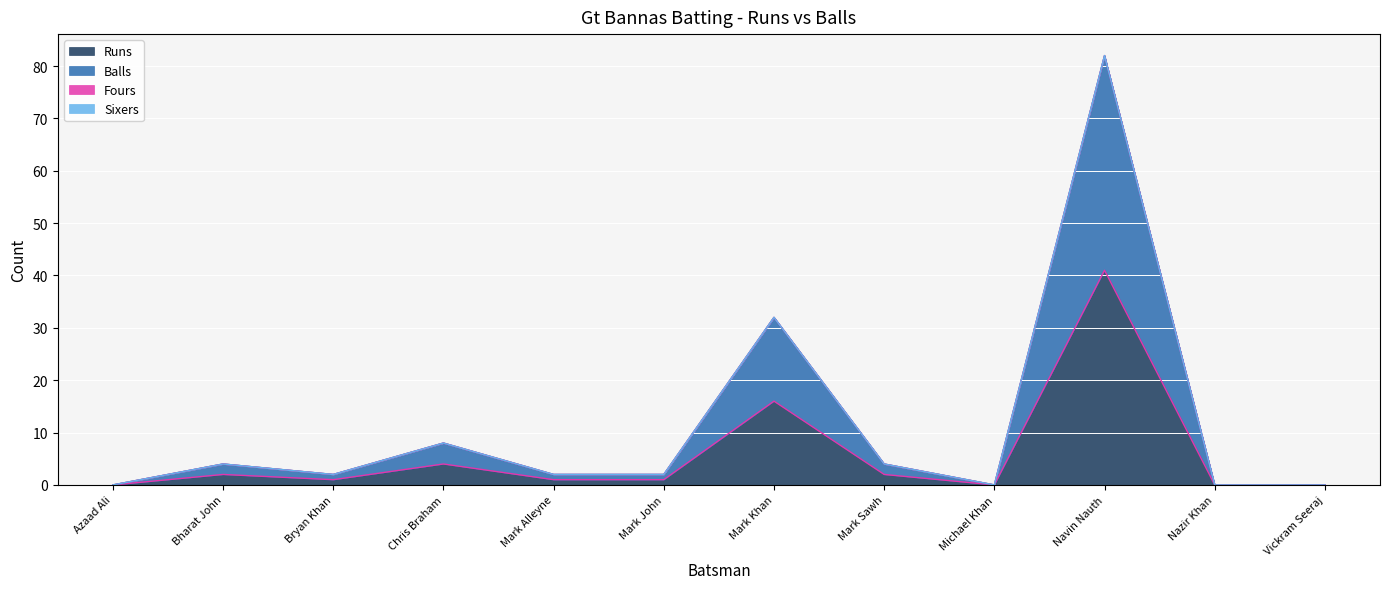

Reading left to right, transcribe all the data shown in this chart.

Runs: 0	2	1	4	1	1	16	2	0	41	0	0
Balls: 0	4	2	8	2	2	32	4	0	82	0	0